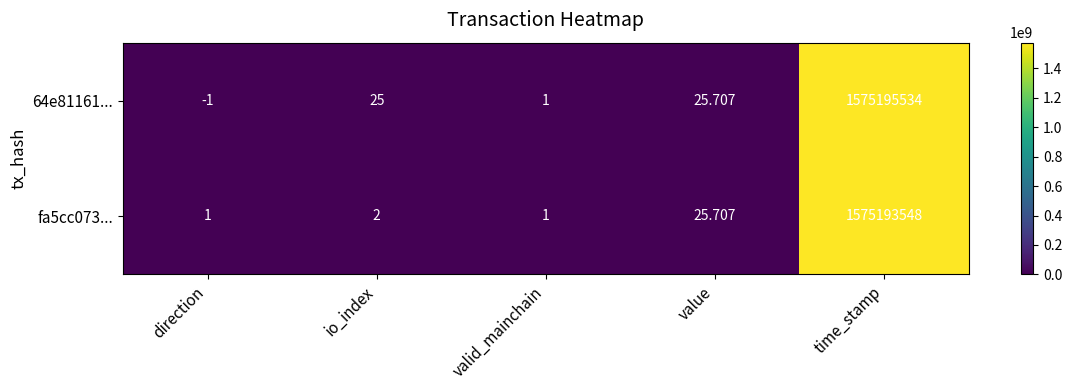

Count the number of data series in this chart.

2